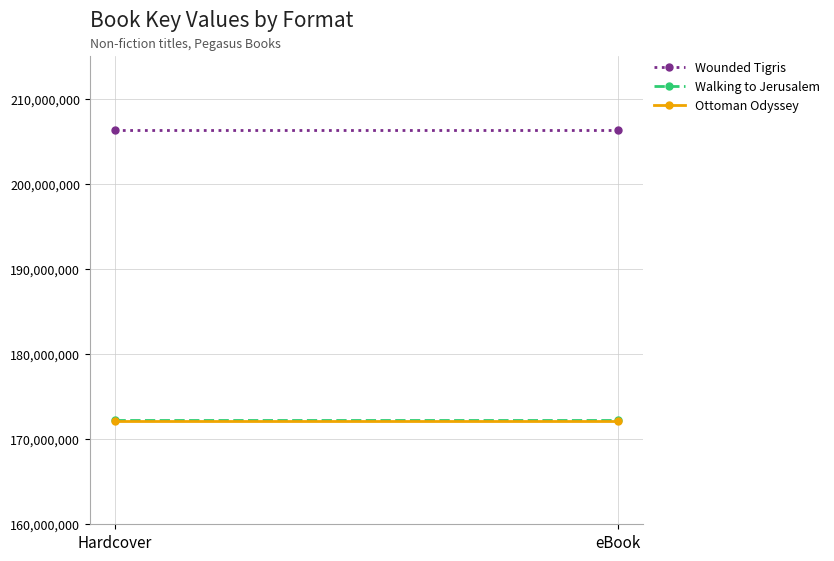

At how many categories does at least one series exceed 188927848?

2